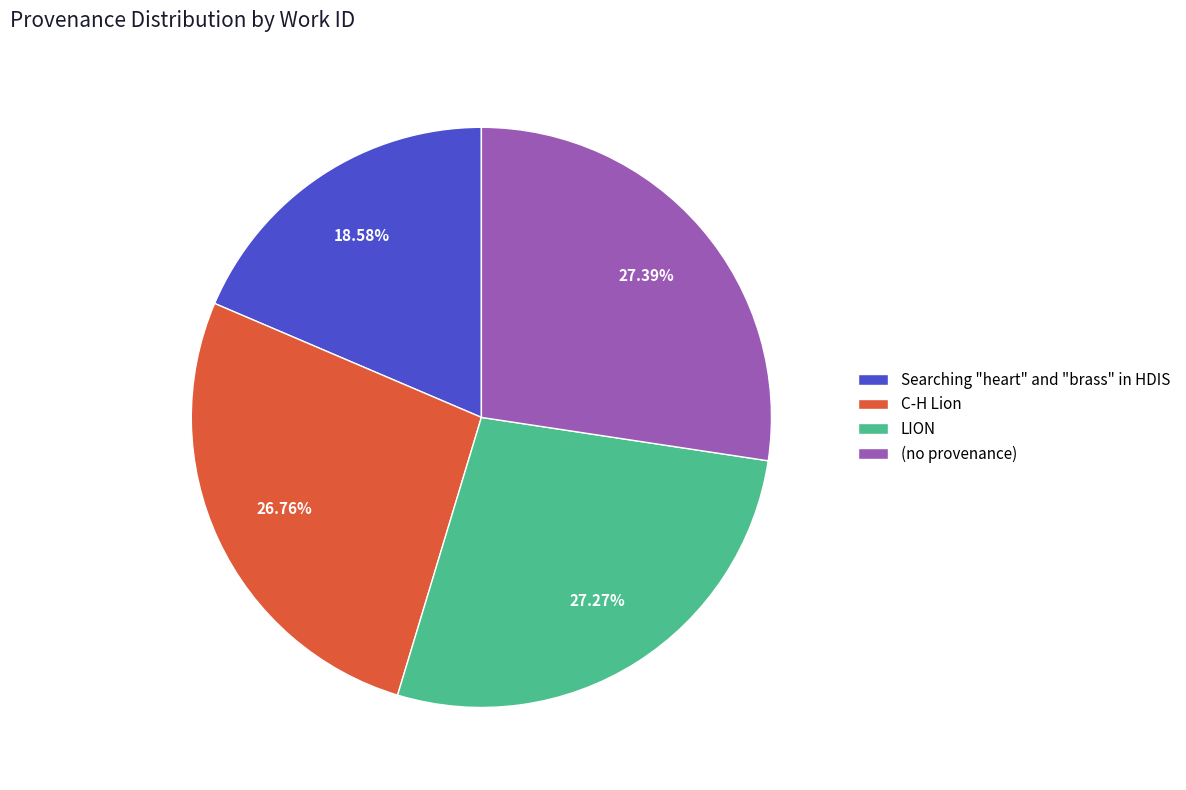

Which has a higher value, (no provenance) or Searching "heart" and "brass" in HDIS?

(no provenance)